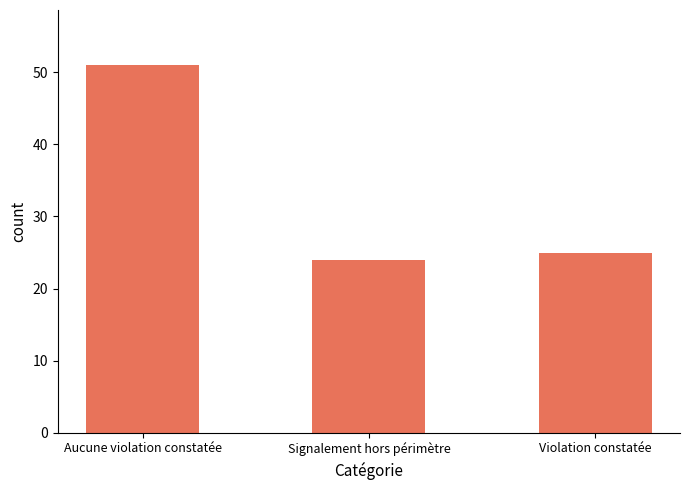

Reading right to left, list all the values displayed in this chart.

Violation constatée=25	Signalement hors périmètre=24	Aucune violation constatée=51